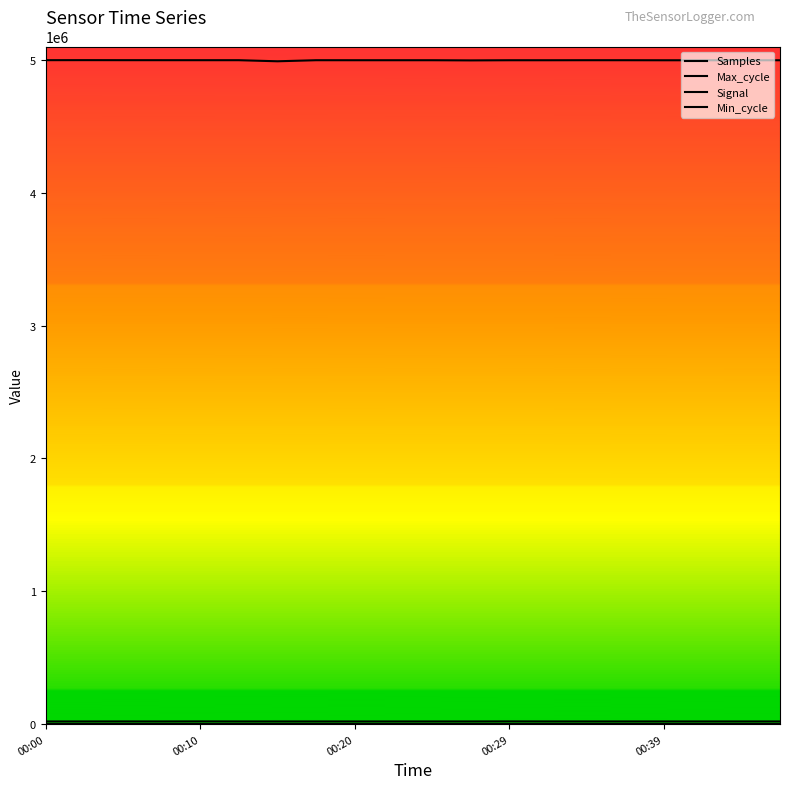

True or false: Max_cycle and Min_cycle cross at least once.

False